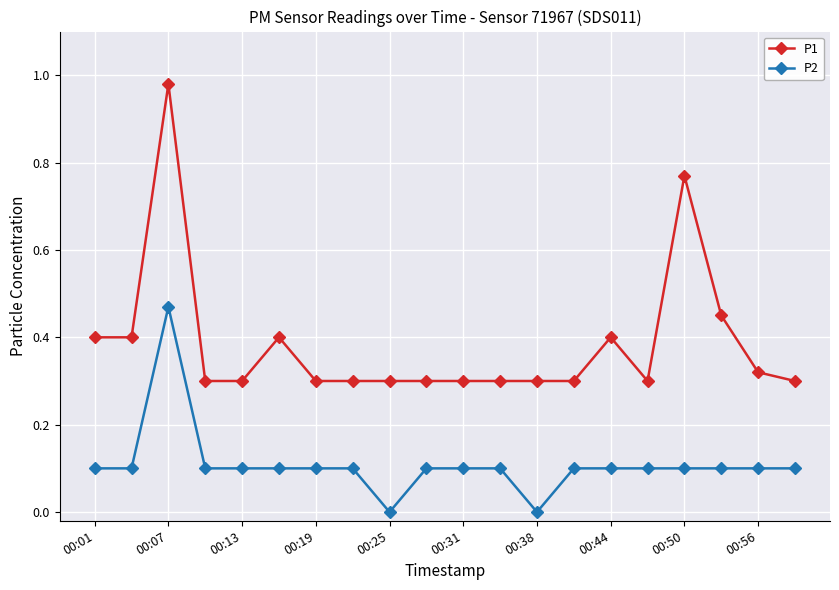

What is the average value of the P1 series?

0.4